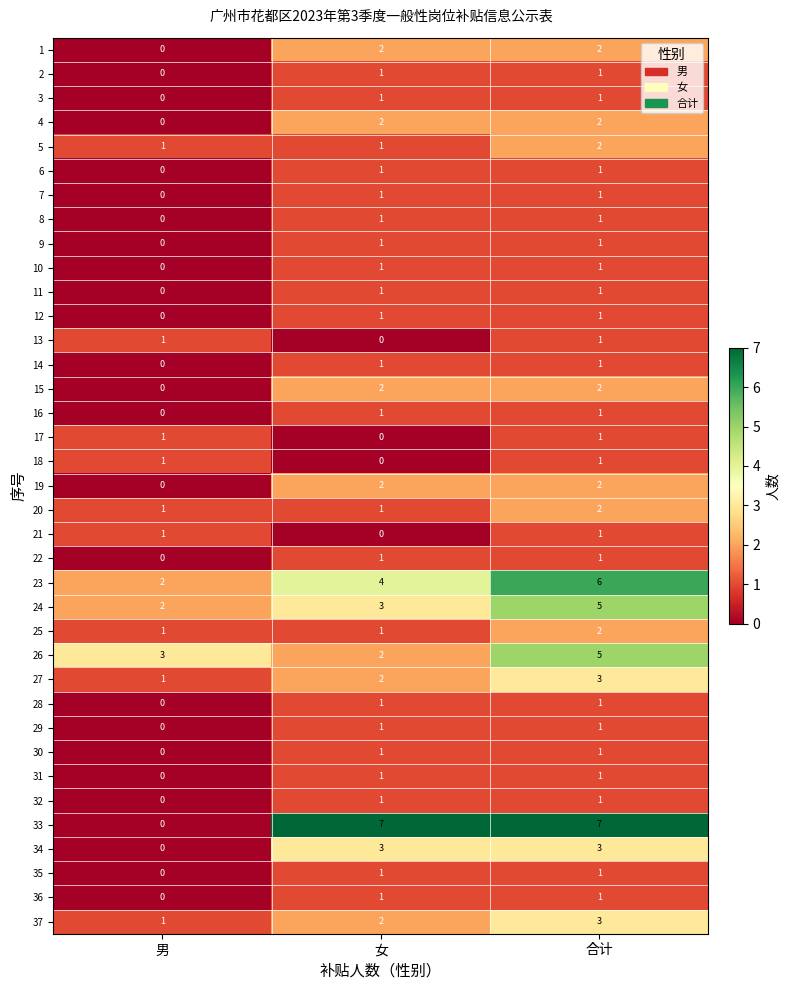

What is the sum of all 37 values?

6